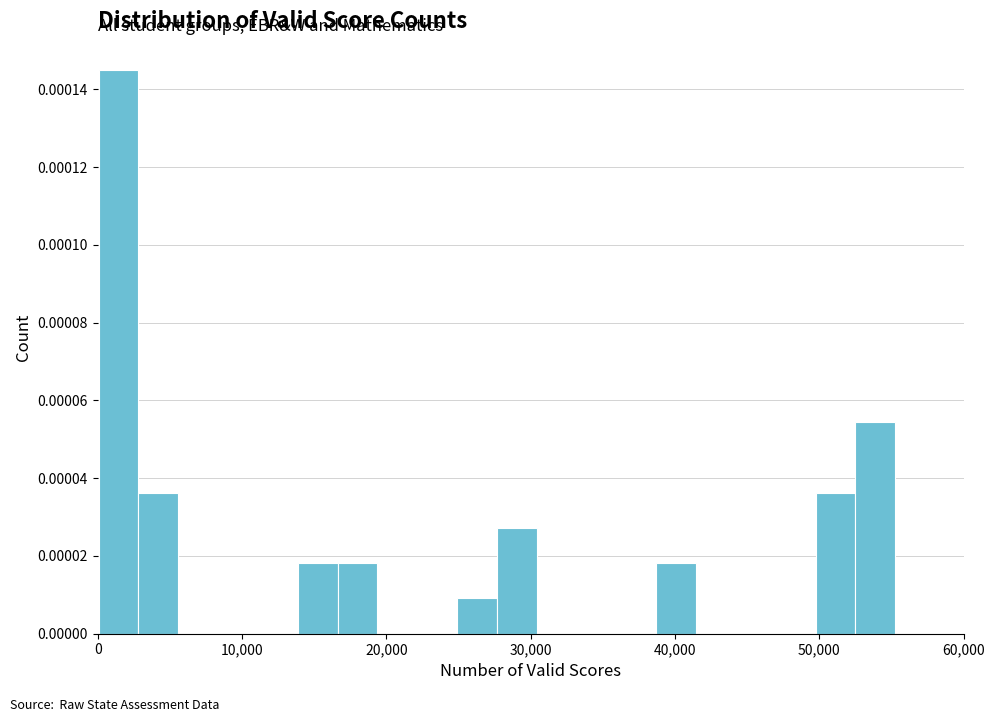

Read against the x-axis, roughly where is the centre of the tallest bar?

1000